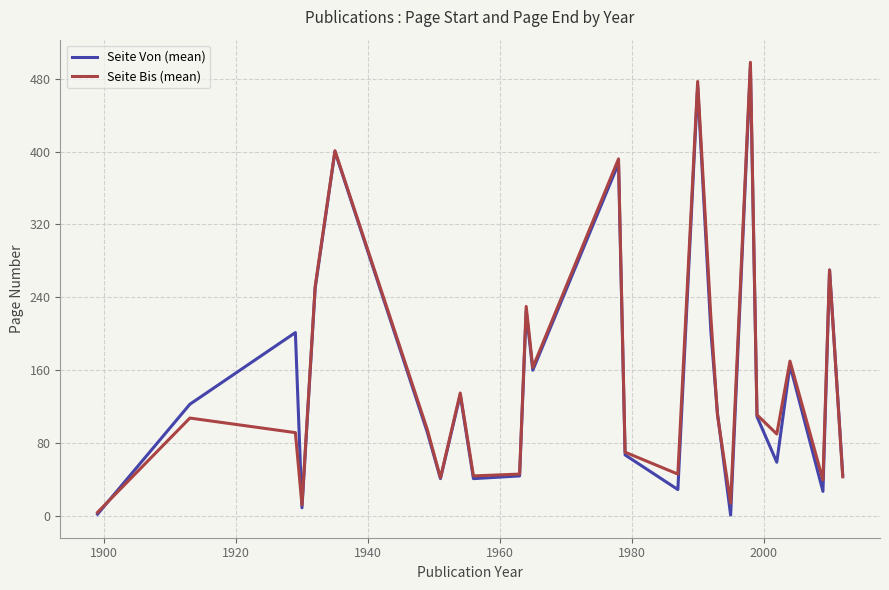

What is the maximum value shown in the chart?

498.0